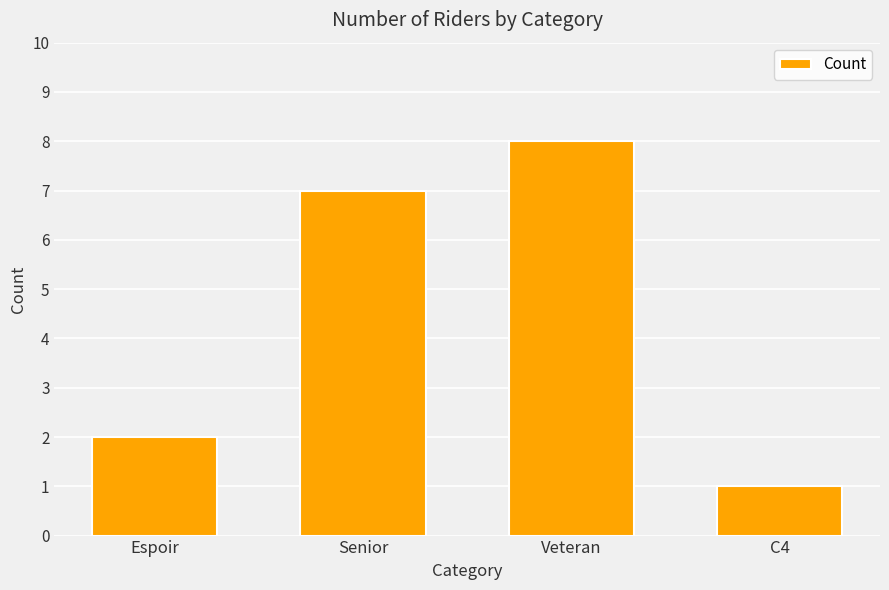

True or false: the data shows 8 at Veteran.

True